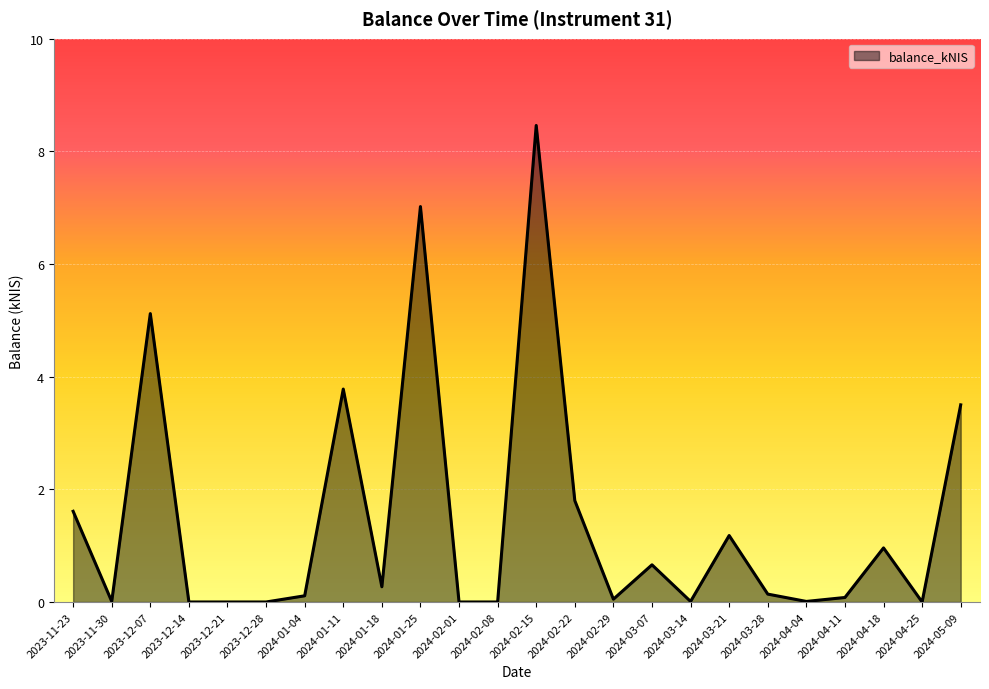

What is the difference between the values at 2024-02-15 and 2024-02-29?

8.4